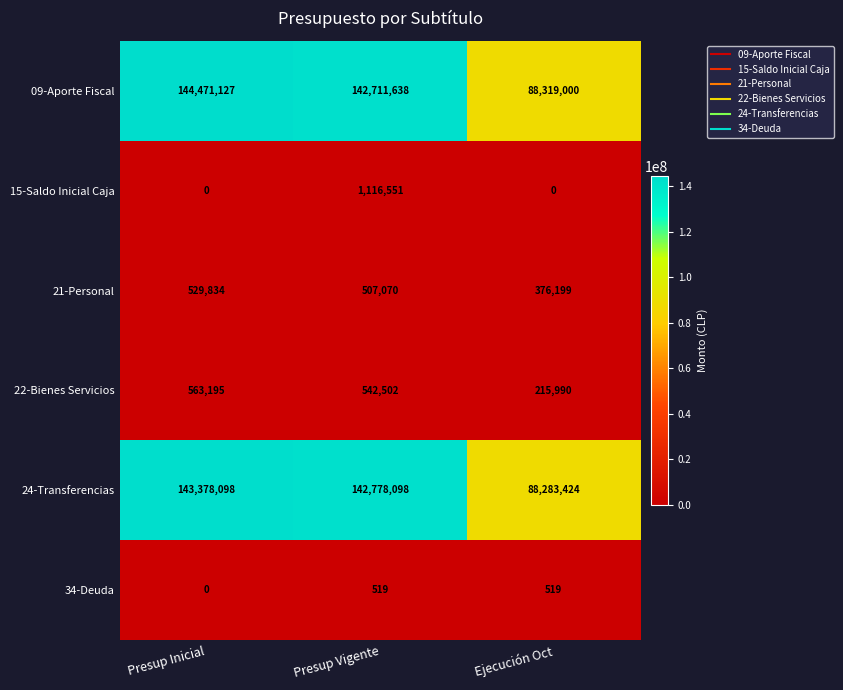

Where is 22-Bienes Servicios nearest to the value 389592?

Presup Vigente